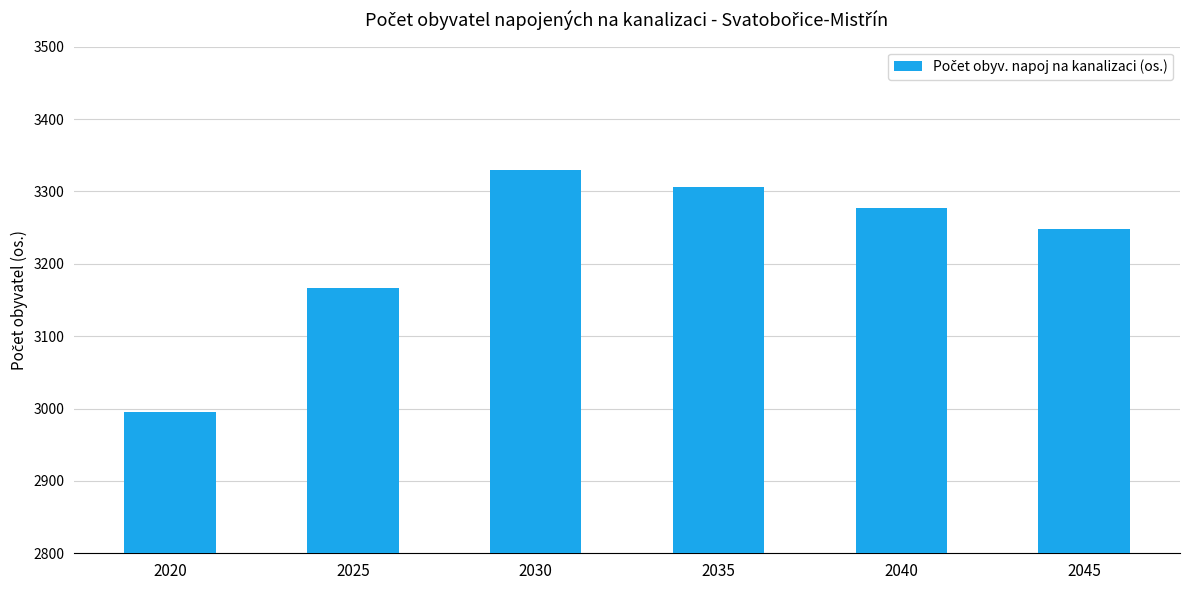

Which label corresponds to the smallest value in the chart?

2020